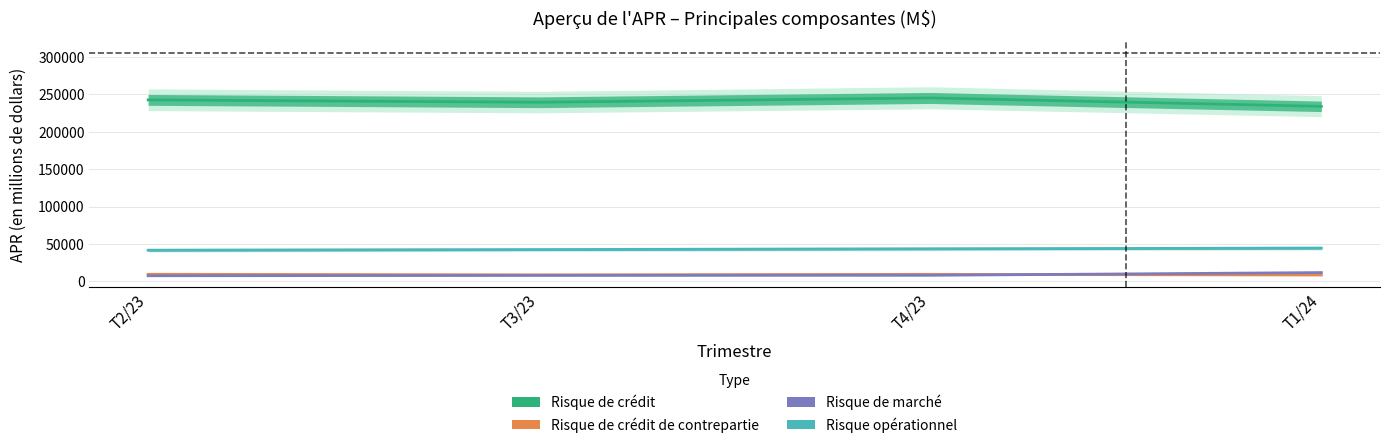

Reading left to right, extract all data points from this chart.

Risque de crédit: 242618	239454	245208	234005
Risque de crédit de contrepartie: 9367	8619	9272	8333
Risque de marché: 7392	7839	8004	11634
Risque opérationnel: 41539	42390	43402	44347